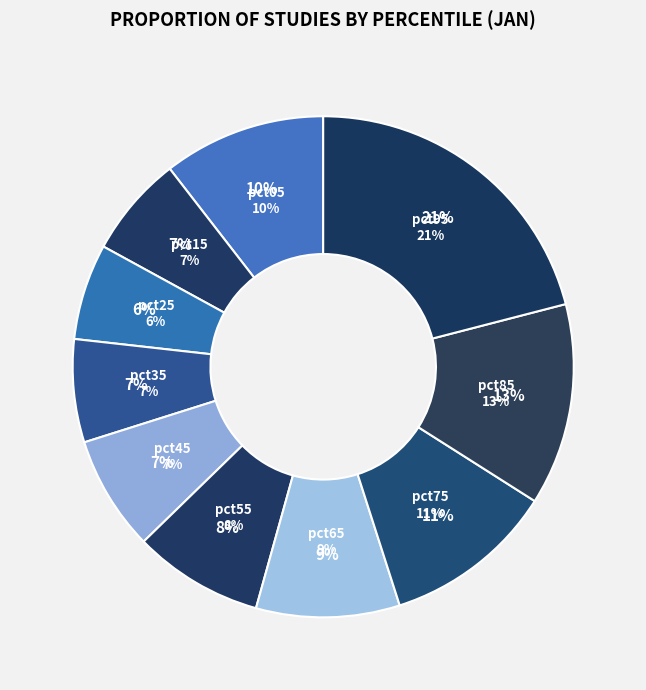

To the nearest percent, what is the difference between the largest and smallest slice percentages?

15%